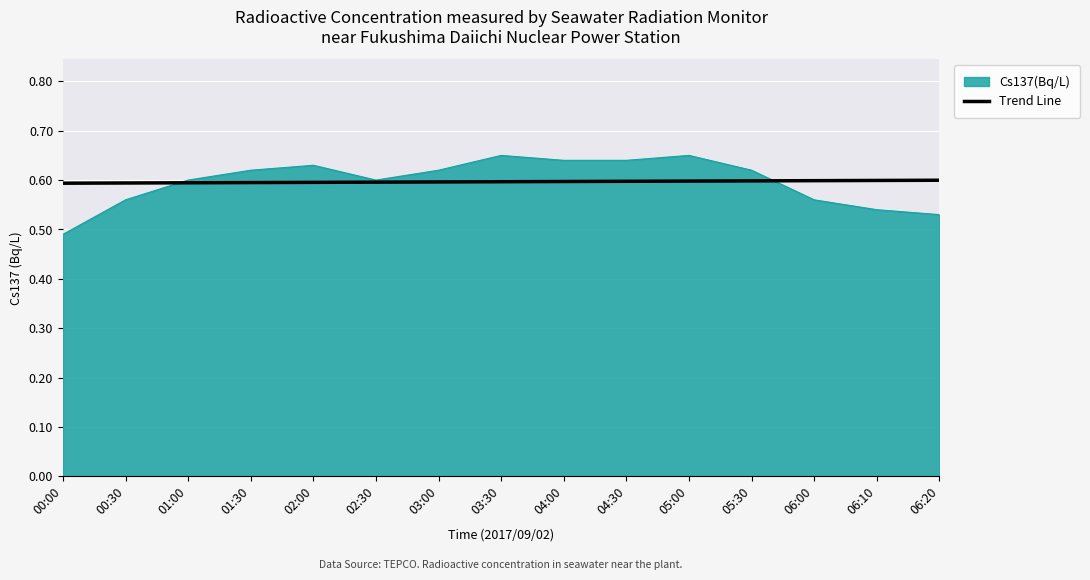

The value of Cs137(Bq/L) at 02:00 is 0.6. True or false?

True